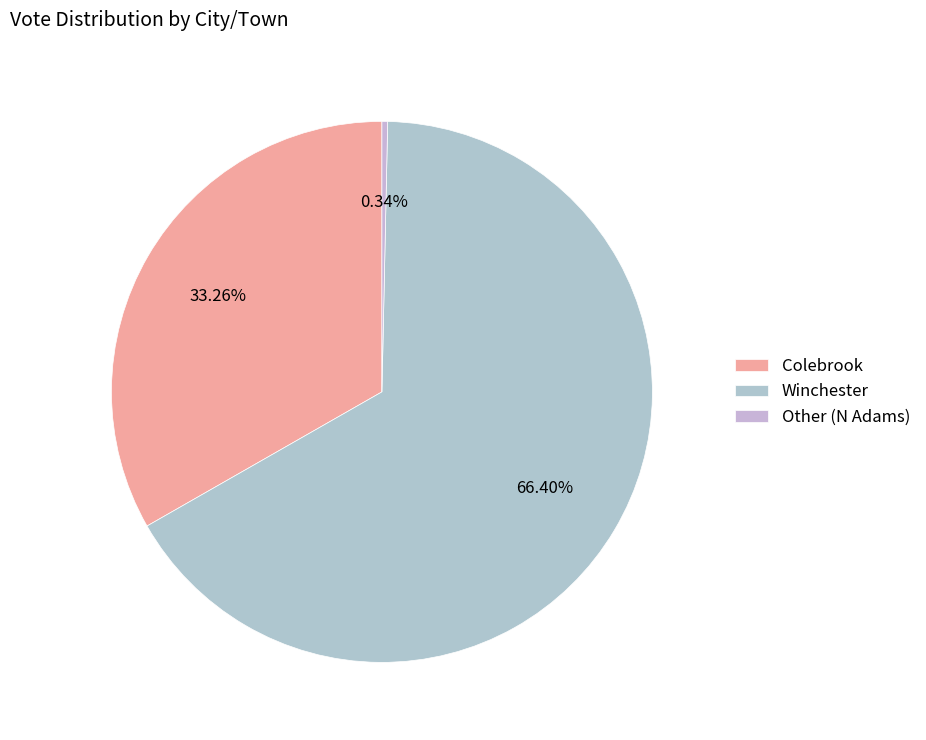

True or false: Colebrook accounts for 33% of the total.

True